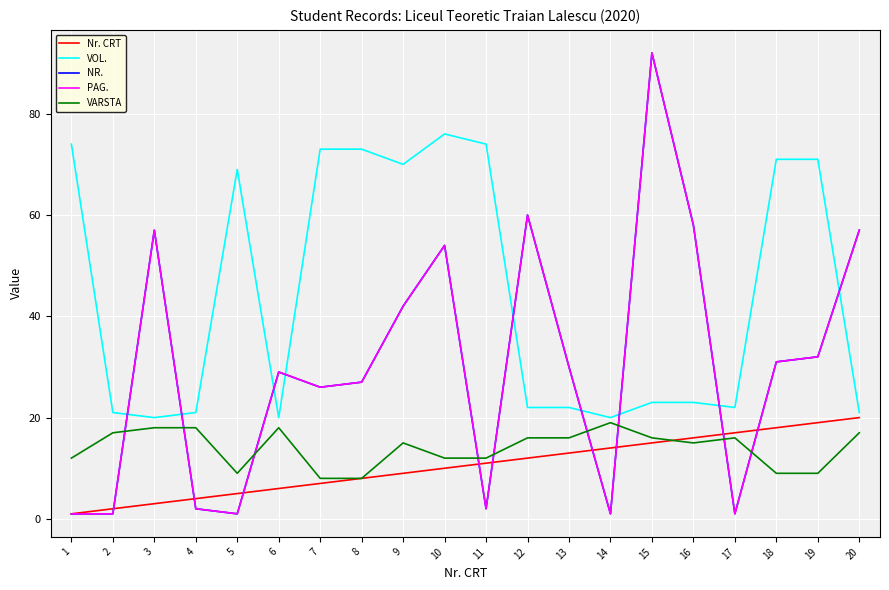

Where is the first local minimum for PAG.?

5